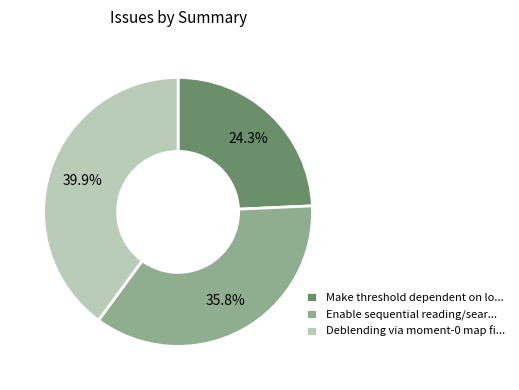

Rank the categories by value from lowest to highest.

Make threshold dependent on lo..., Enable sequential reading/sear..., Deblending via moment-0 map fi...